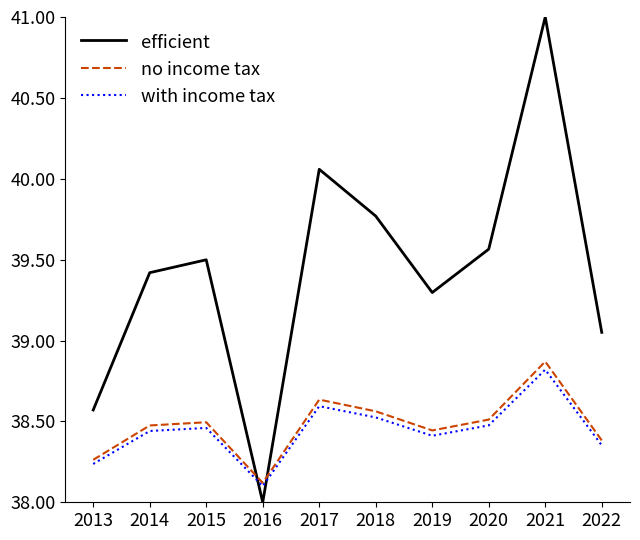

Rank the series at 2014 from highest to lowest value.

efficient, no income tax, with income tax